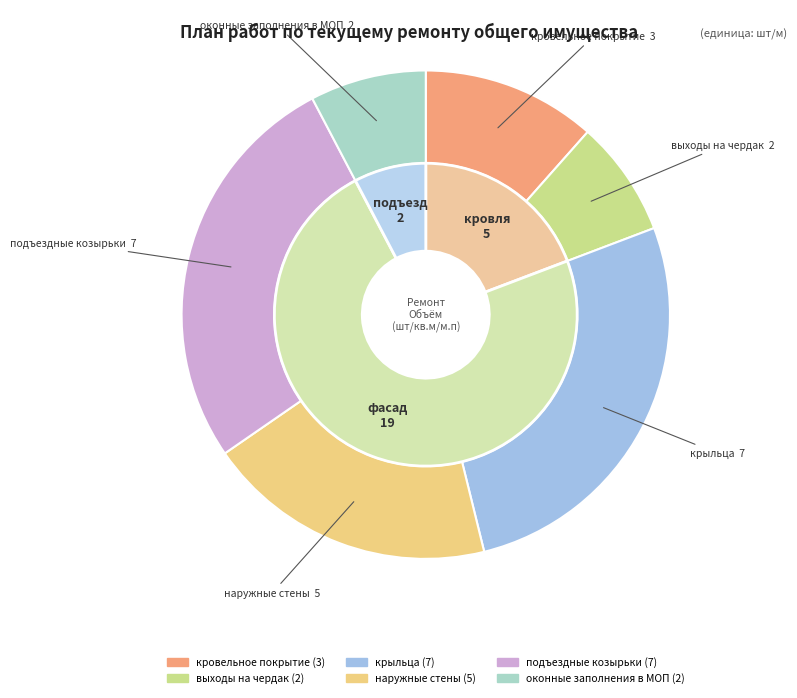

How many slices are in this pie chart?

6